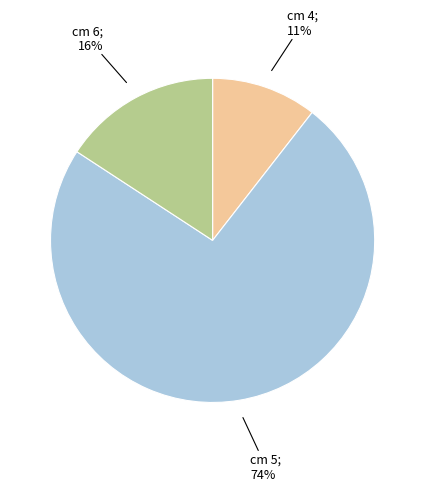

Does any single category account for the majority?

Yes